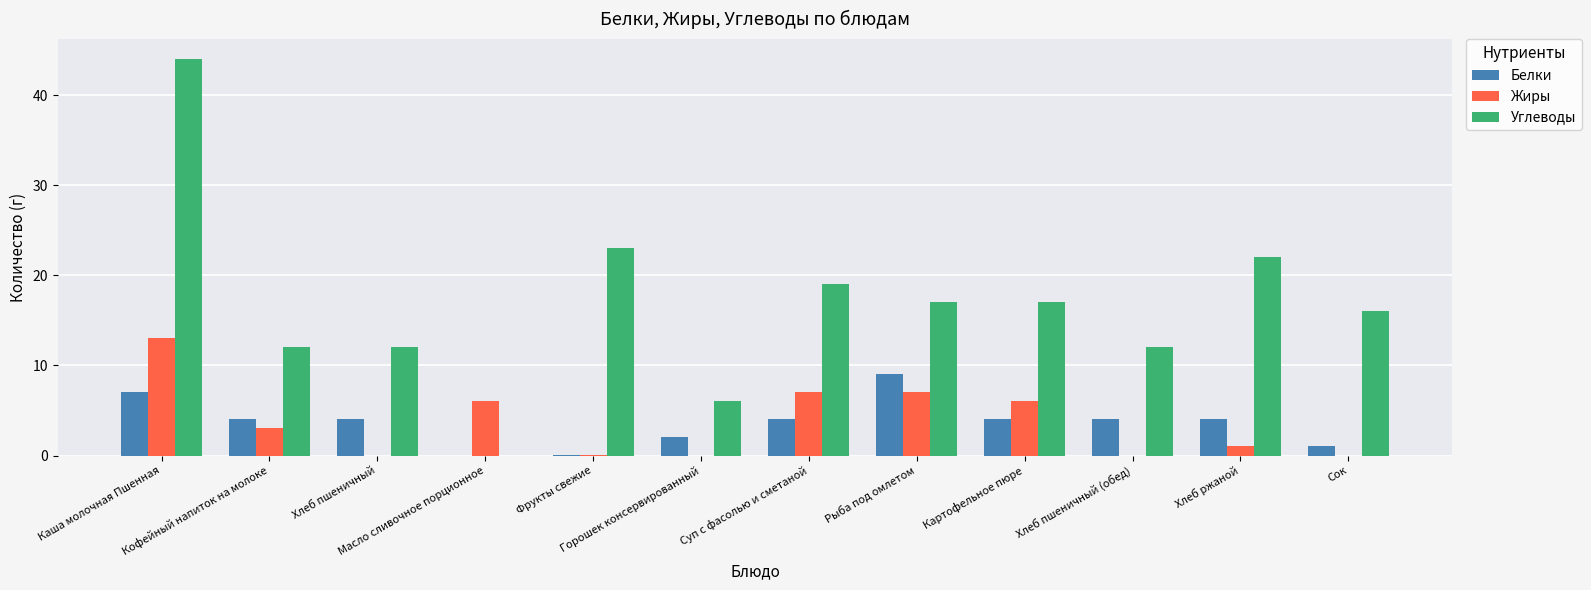

What is the sum of all Углеводы values?

200.0